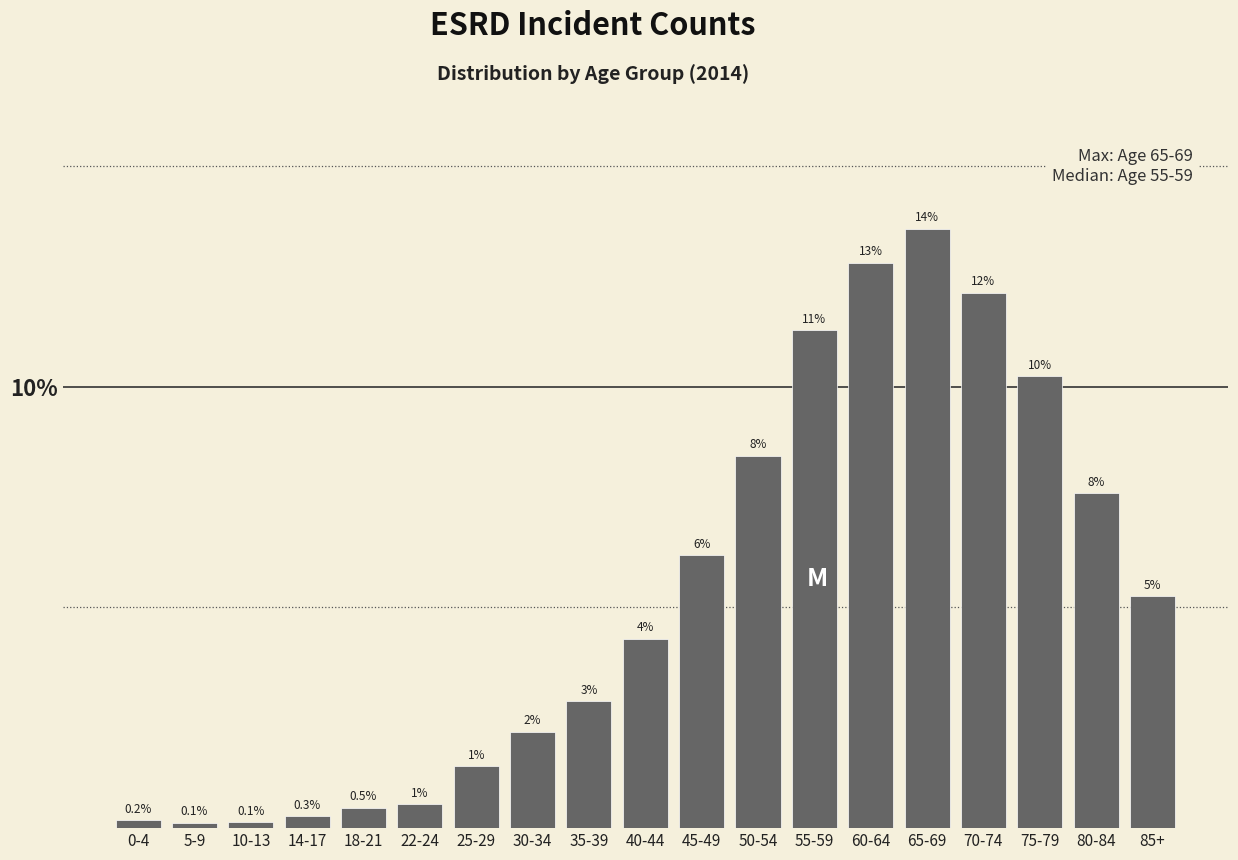

Are the bars horizontal?

No